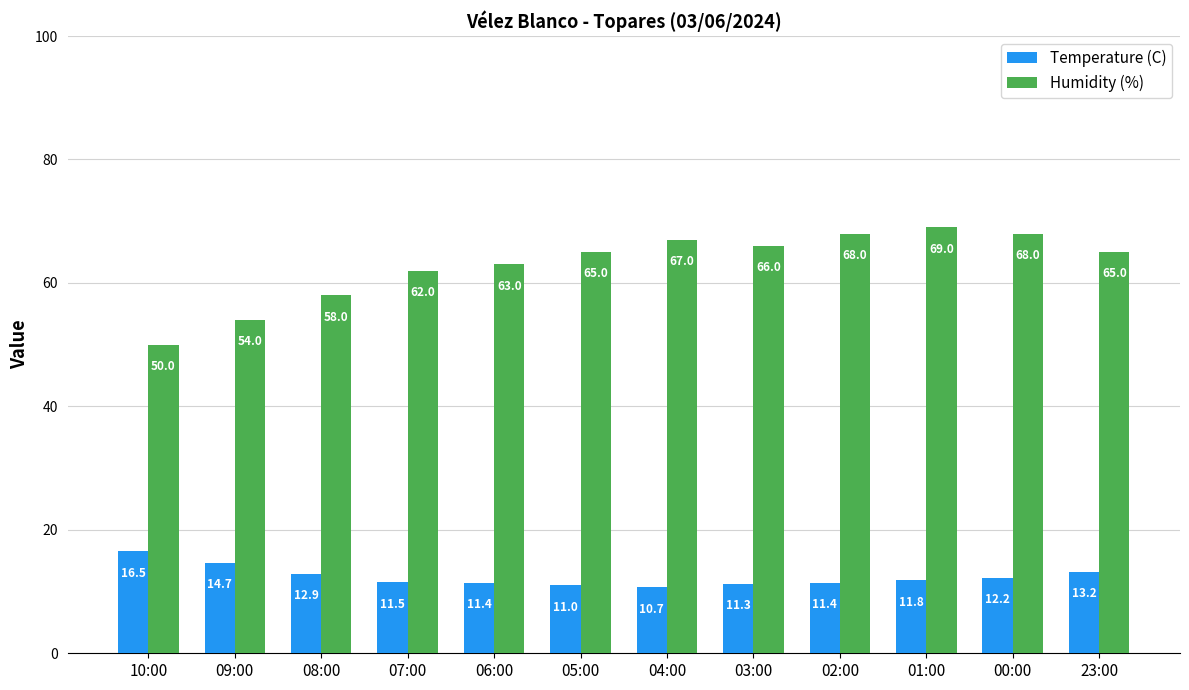

What is the label of the 8th bar from the right?

06:00